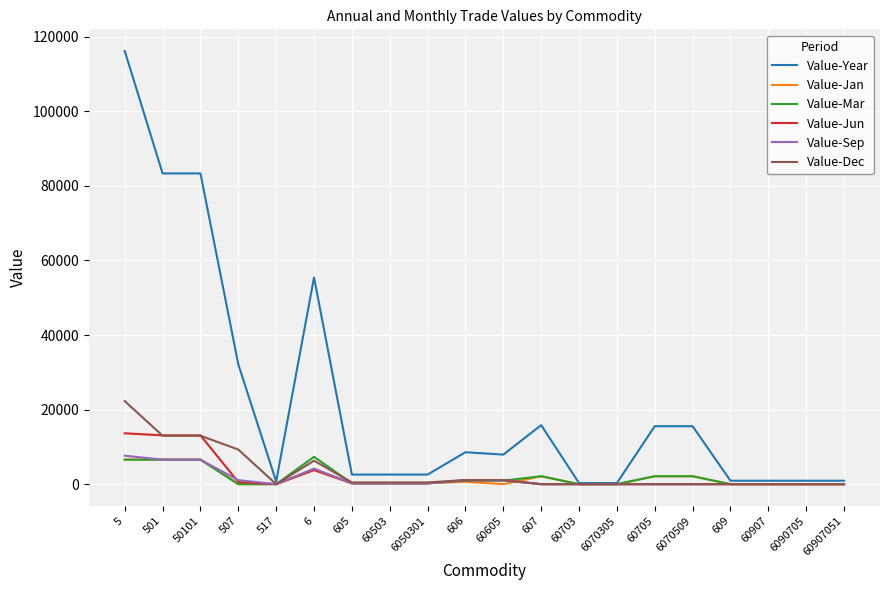

What is the spread (max minus min) of values at 607?

15828